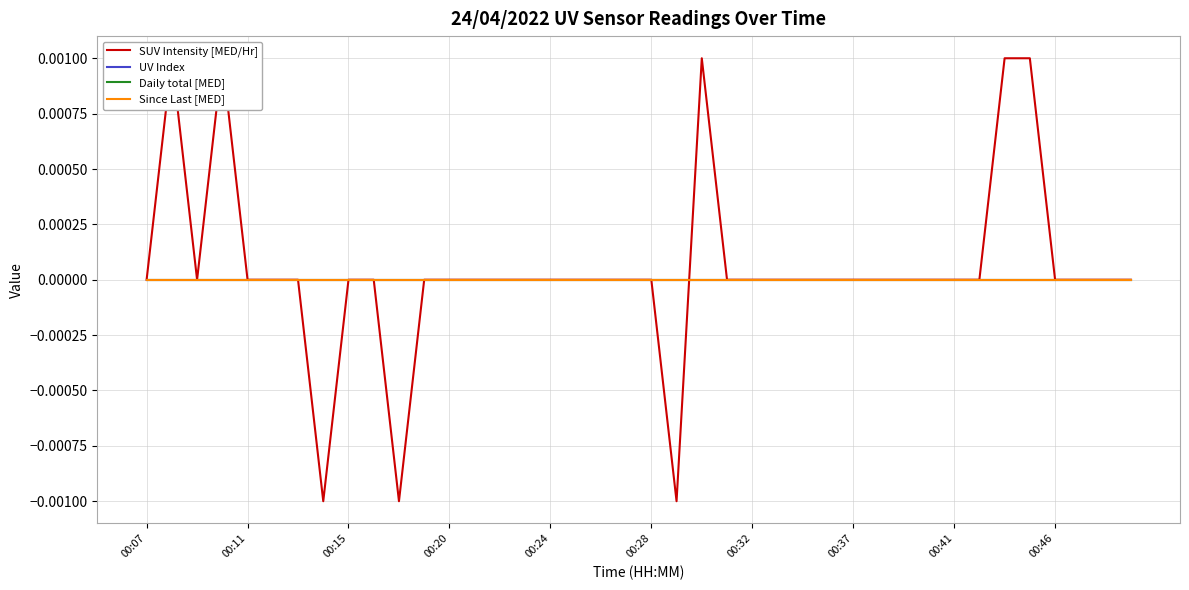

True or false: UV Index has a value of 0.0 at 37.

True